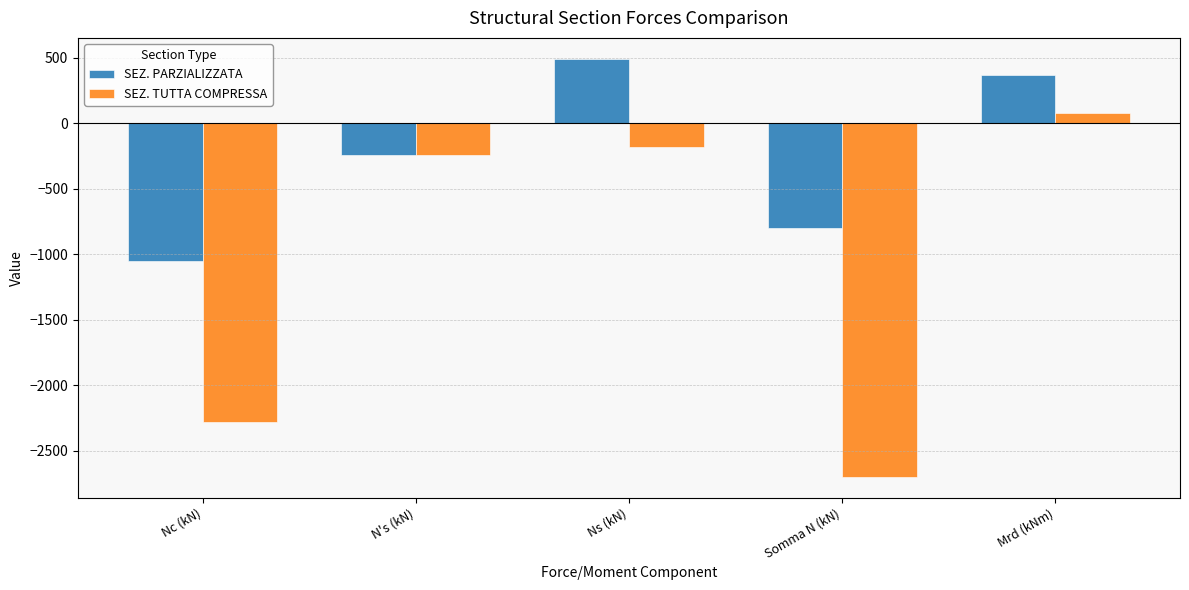

Which series has the largest total across all categories?

SEZ. PARZIALIZZATA